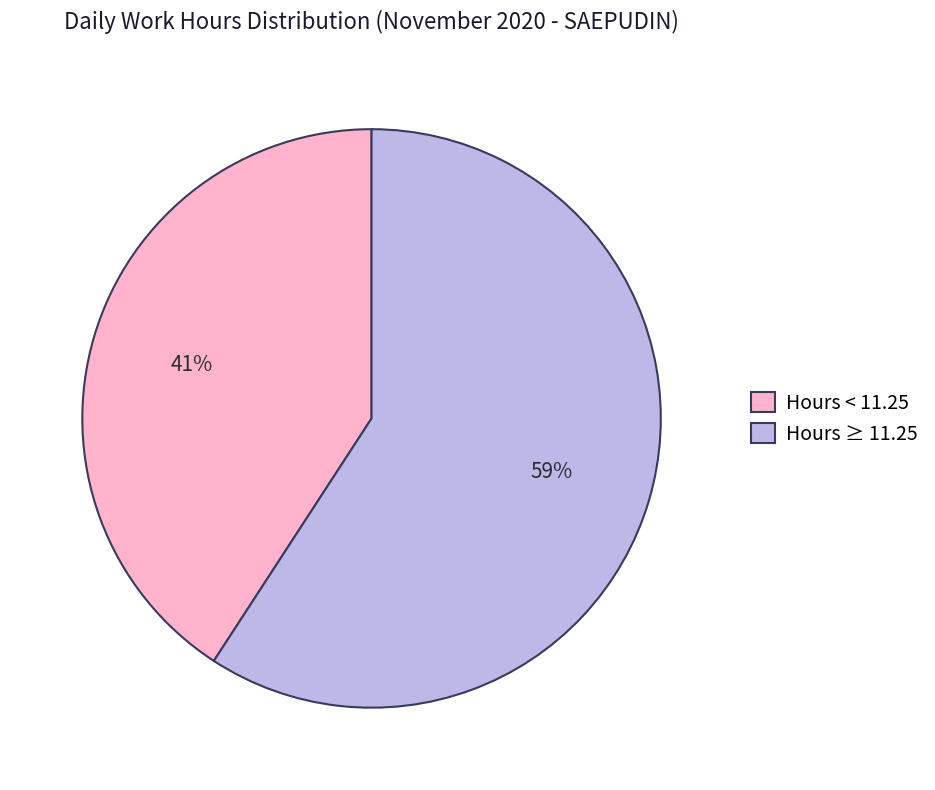

Is the sum of Hours ≥ 11.25 and Hours < 11.25 greater than half?

Yes